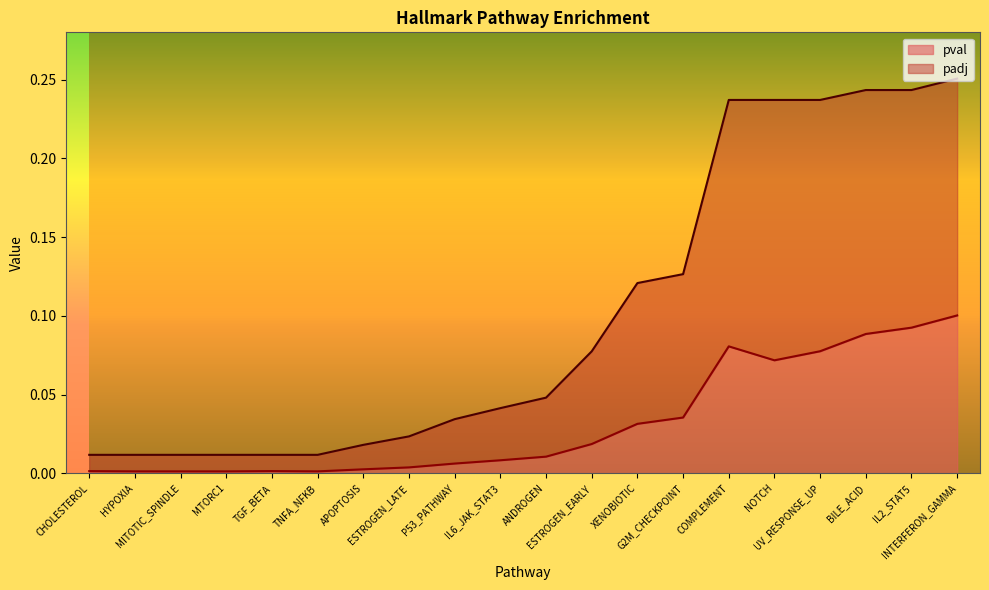

What is the label of the 18th point from the right?

MITOTIC_SPINDLE